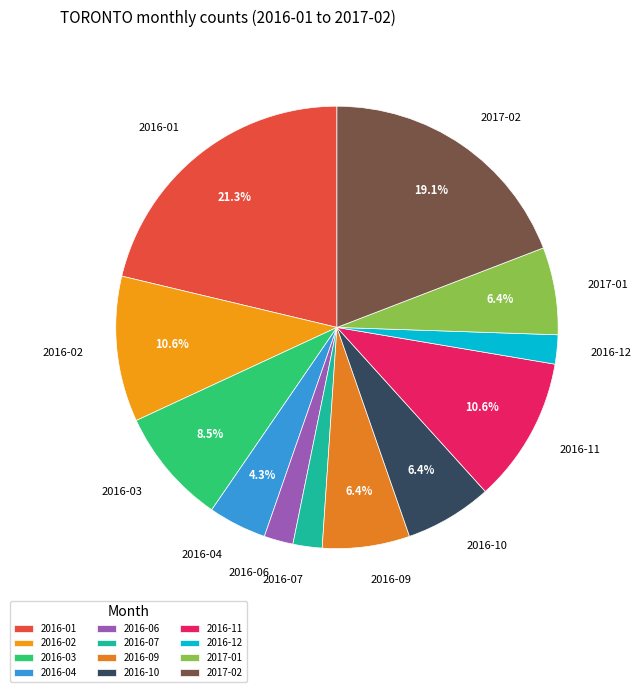

How many slices are in this pie chart?

12